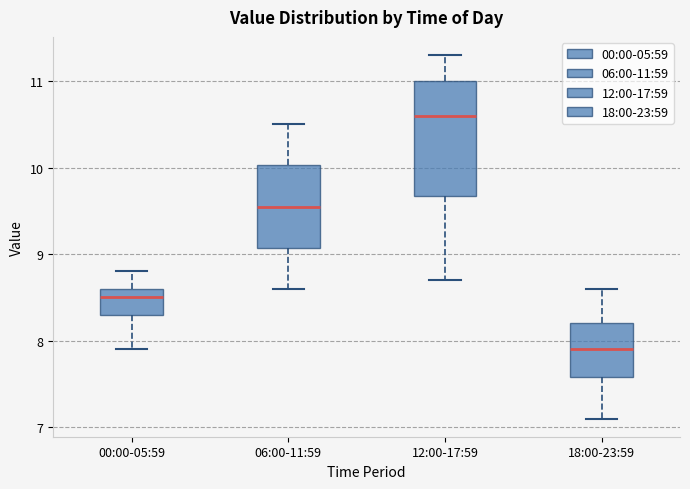

Where does the upper whisker of the box for 18:00-23:59 end on the y-axis? The values are not printed on the chart, so give them approximately, as read against the axis.

8.6